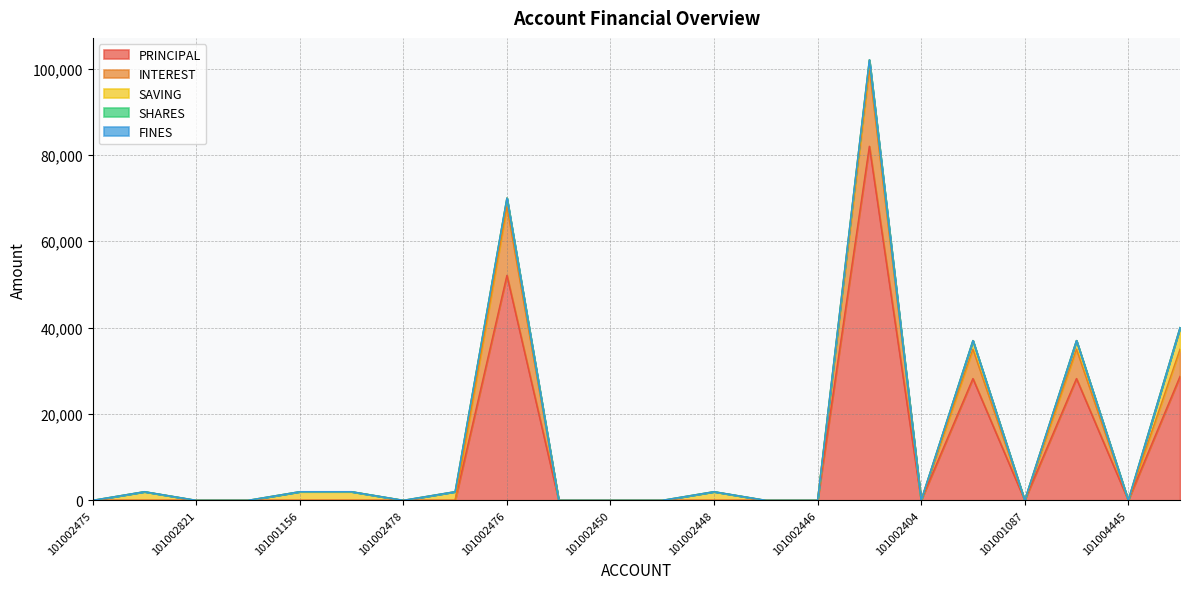

Reading right to left, what are all the values shown in this chart?

PRINCIPAL: 101004768=28700	101004445=0	101001111=28200	101001087=0	101001085=28200	101002404=0	101002405=82000	101002446=0	101002447=0	101002448=0	101002449=0	101002450=0	101002030=0	101002476=52100	101002477=0	101002478=0	101002557=0	101001156=0	101001981=0	101002821=0	101002892=0	101002475=0
INTEREST: 101004768=6300	101004445=0	101001111=6800	101001087=0	101001085=6800	101002404=0	101002405=18000	101002446=0	101002447=0	101002448=0	101002449=0	101002450=0	101002030=0	101002476=15900	101002477=0	101002478=0	101002557=0	101001156=0	101001981=0	101002821=0	101002892=0	101002475=0
SAVING: 101004768=5000	101004445=0	101001111=2000	101001087=0	101001085=2000	101002404=0	101002405=2000	101002446=0	101002447=0	101002448=2000	101002449=0	101002450=0	101002030=0	101002476=2000	101002477=2000	101002478=0	101002557=2000	101001156=2000	101001981=0	101002821=0	101002892=2000	101002475=0
SHARES: 101004768=0	101004445=0	101001111=0	101001087=0	101001085=0	101002404=0	101002405=0	101002446=0	101002447=0	101002448=0	101002449=0	101002450=0	101002030=0	101002476=0	101002477=0	101002478=0	101002557=0	101001156=0	101001981=0	101002821=0	101002892=0	101002475=0
FINES: 101004768=0	101004445=0	101001111=0	101001087=0	101001085=0	101002404=0	101002405=0	101002446=0	101002447=0	101002448=0	101002449=0	101002450=0	101002030=0	101002476=0	101002477=0	101002478=0	101002557=0	101001156=0	101001981=0	101002821=0	101002892=0	101002475=0